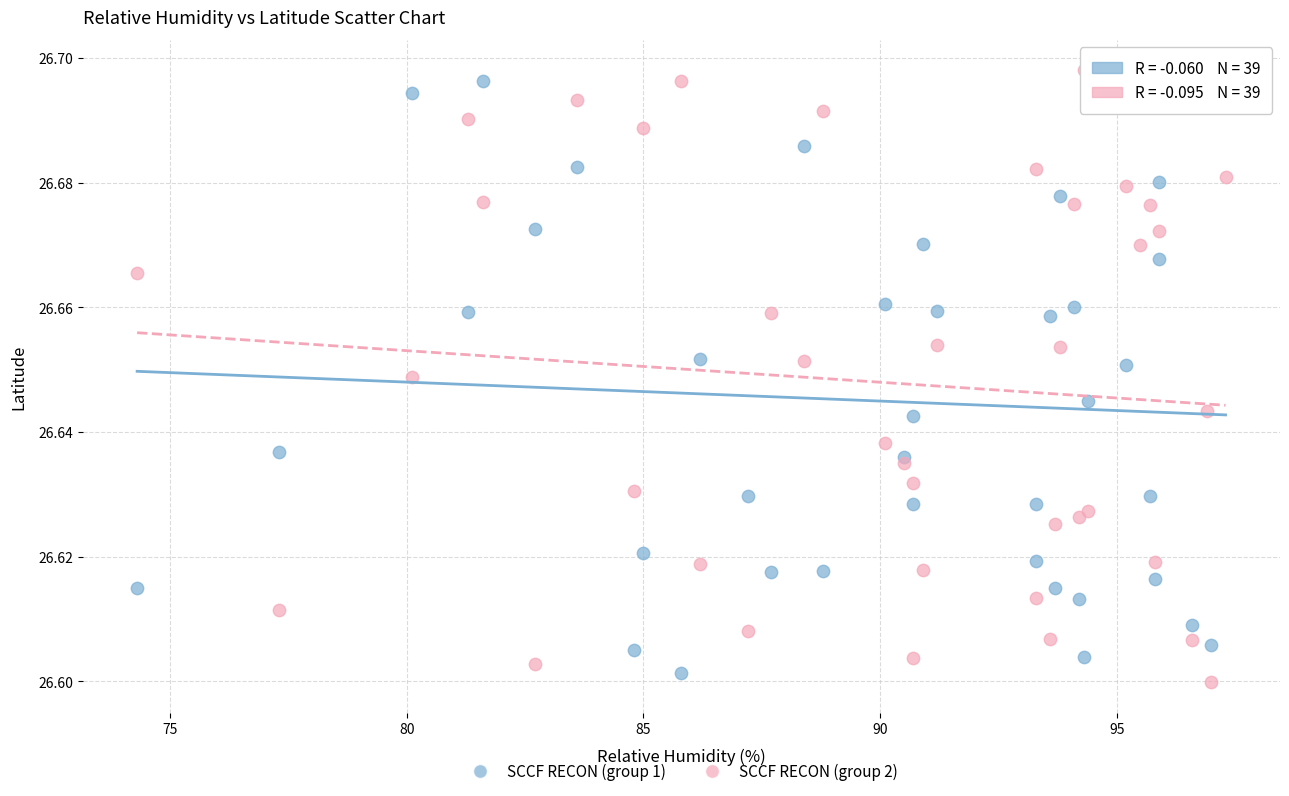

Which series reaches the maximum Y coordinate?

SCCF RECON (group 2)